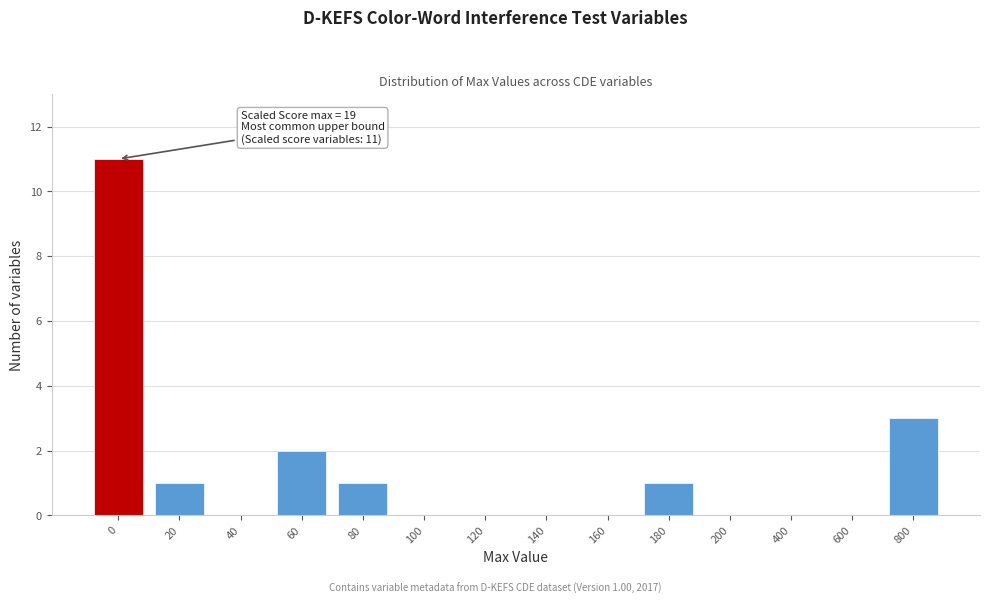

Reading left to right, transcribe all the data shown in this chart.

0=11	20=1	40=0	60=2	80=1	100=0	120=0	140=0	160=0	180=1	200=0	400=0	600=0	800=3